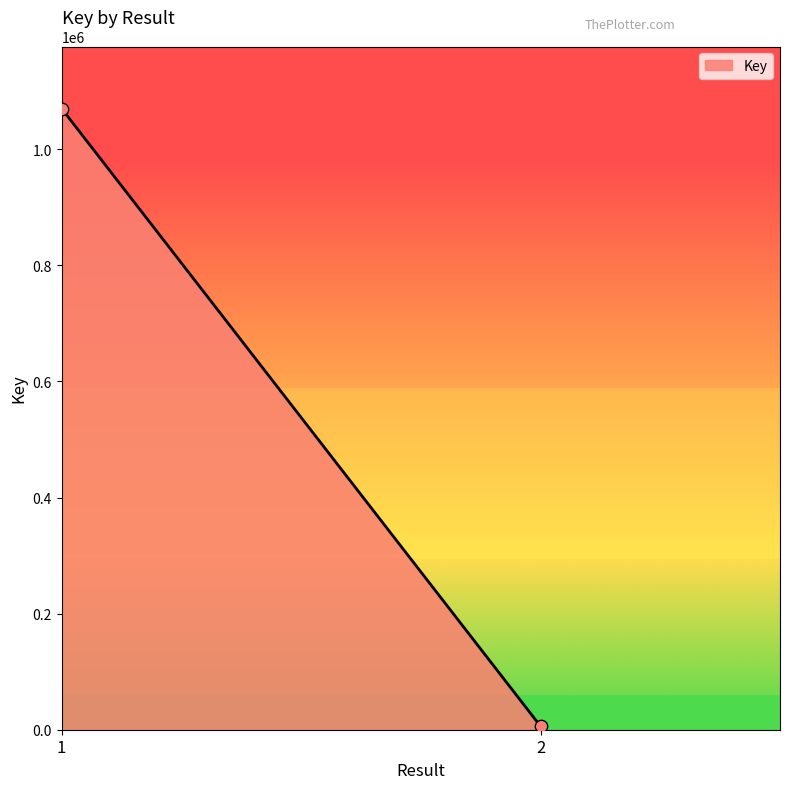

What is the range of Y values (max minus min)?

1064210